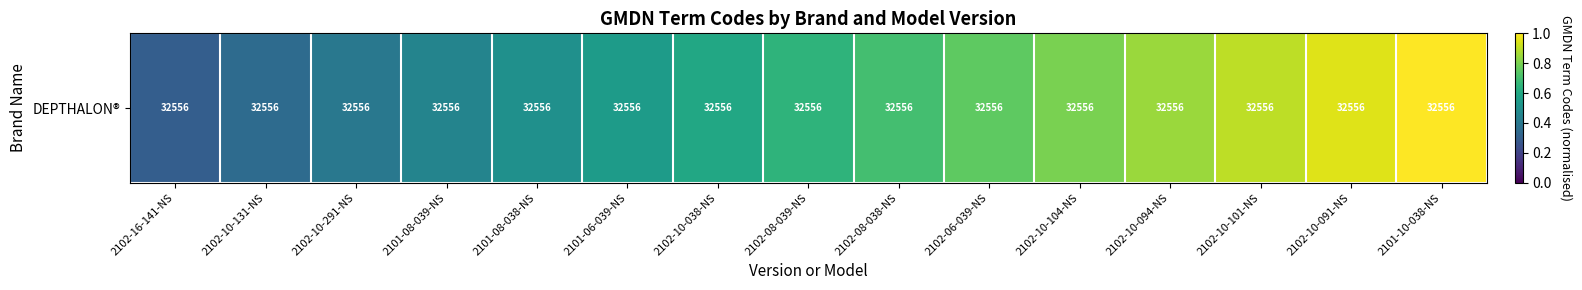

What is the sum of the values at 2101-06-039-NS and 2102-10-131-NS?

0.9